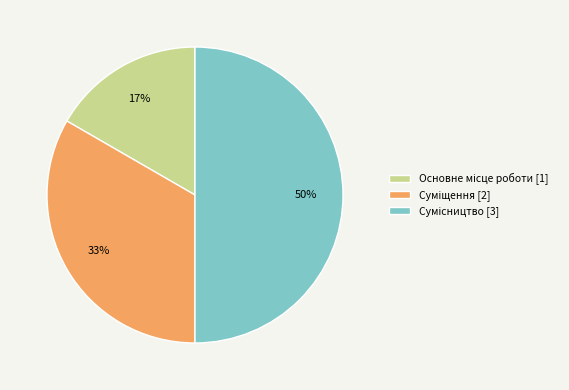

To the nearest percent, what is the difference between the largest and smallest slice percentages?

33%